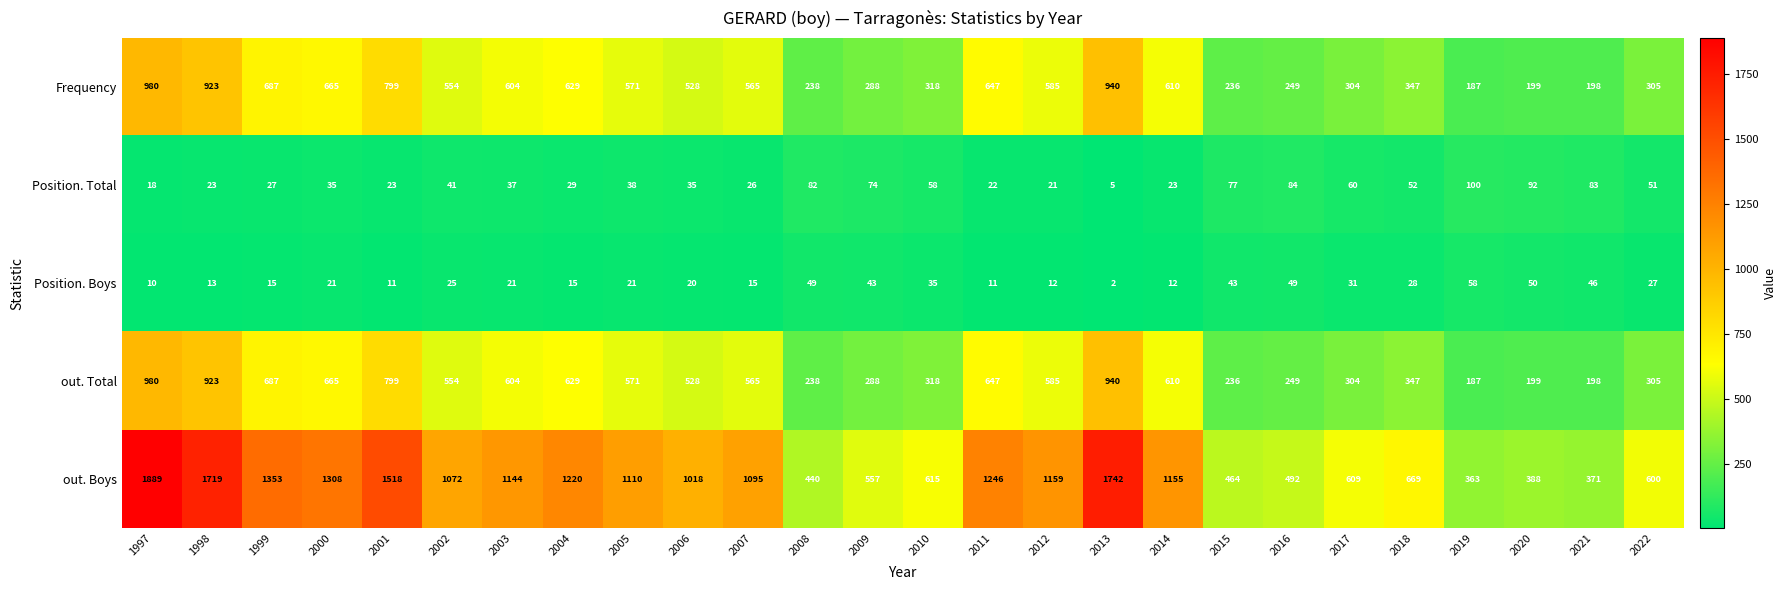

List the labels in order of out. Total value, smallest first.

2019, 2021, 2020, 2015, 2008, 2016, 2009, 2017, 2022, 2010, 2018, 2006, 2002, 2007, 2005, 2012, 2003, 2014, 2004, 2011, 2000, 1999, 2001, 1998, 2013, 1997